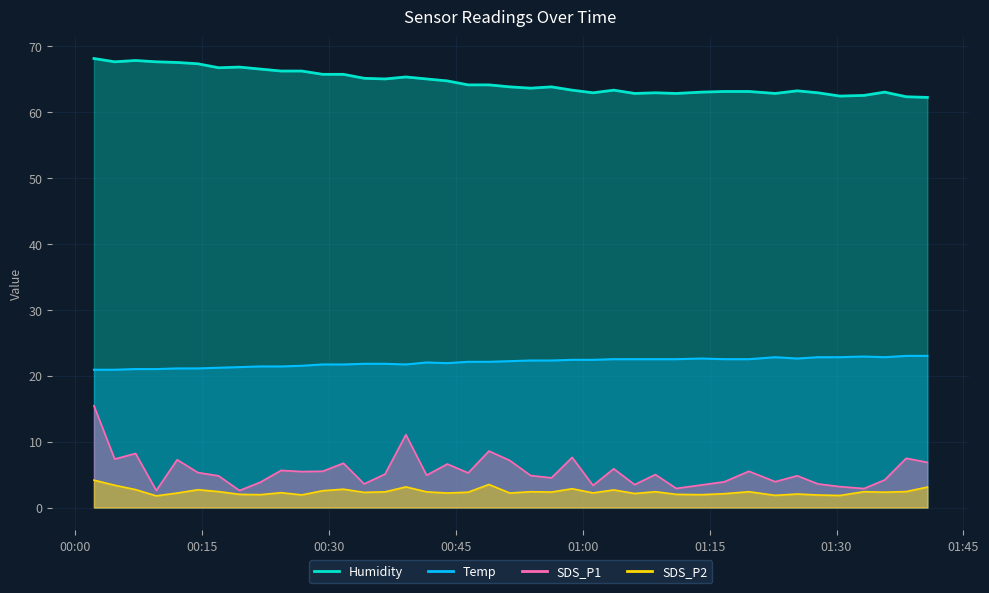

Which has a higher value, 2021/04/26 00:04:41 or 2021/04/26 00:29:16?

2021/04/26 00:29:16